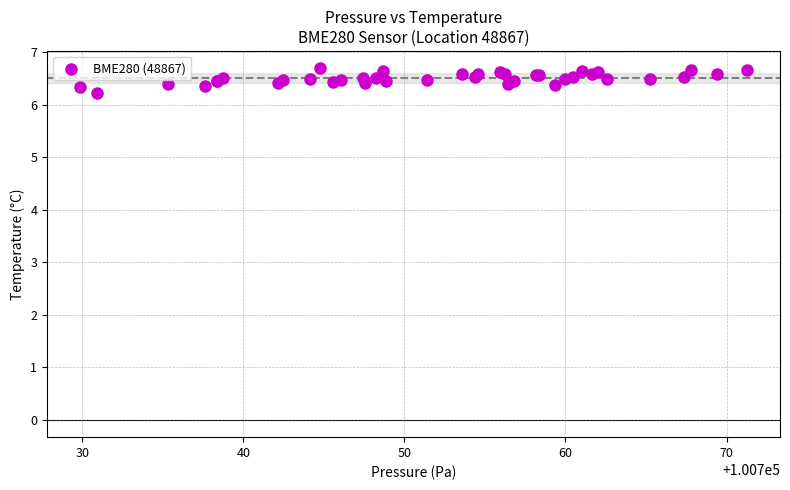

What Y value in the scatter plot is closest to 6?

6.2